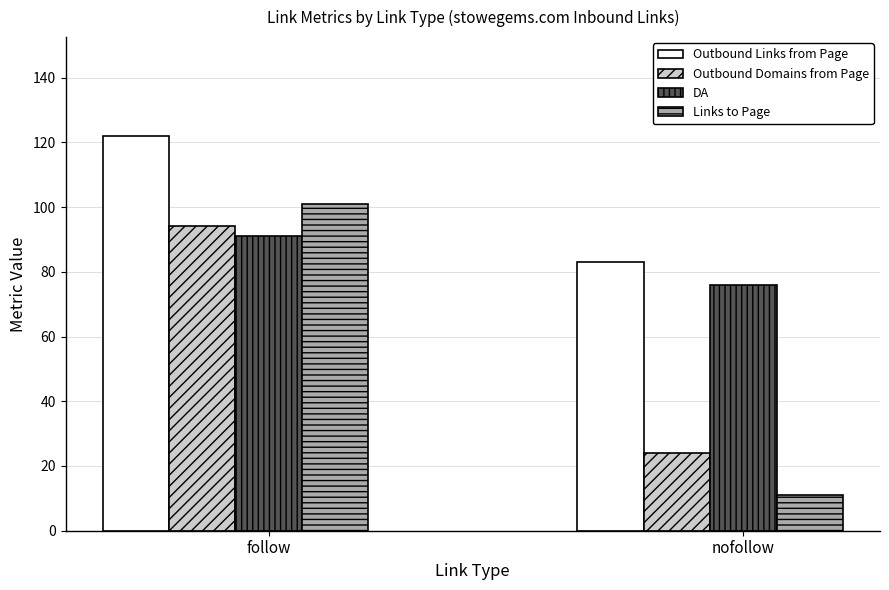

What are all the series names shown in the legend?

Outbound Links from Page, Outbound Domains from Page, DA, Links to Page